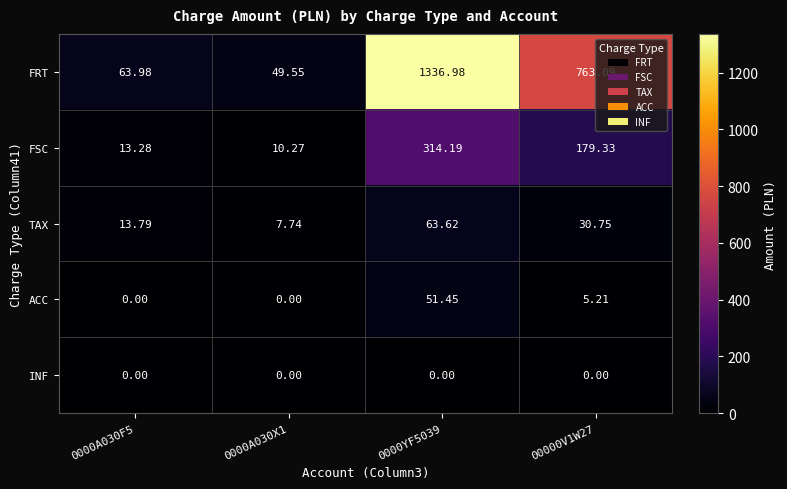

How many categories are shown in the chart?

4